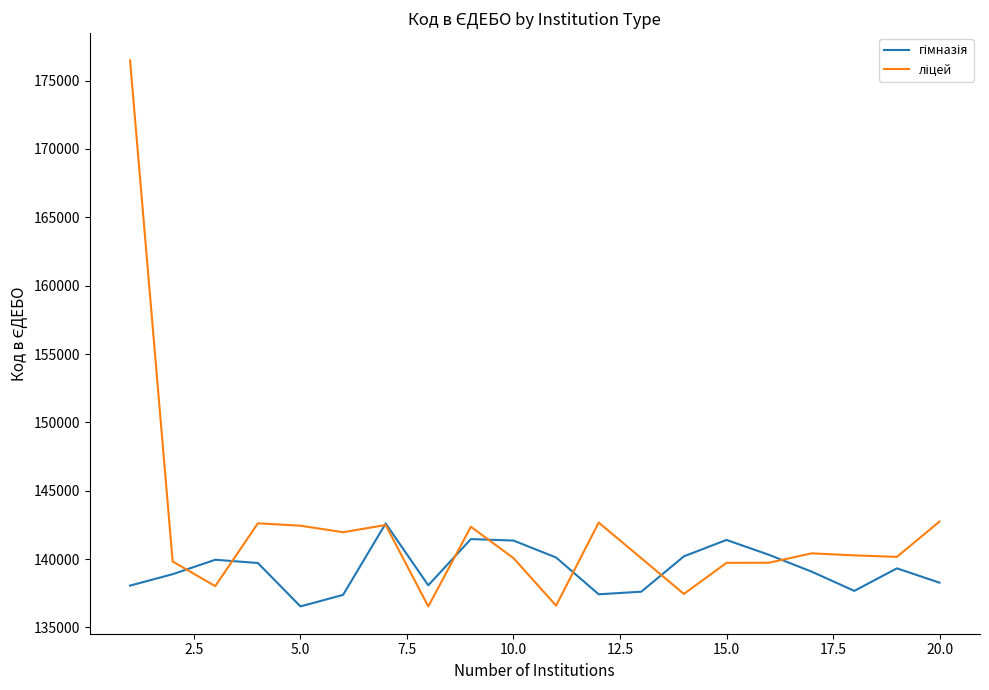

What is the maximum value shown in the chart?

176474